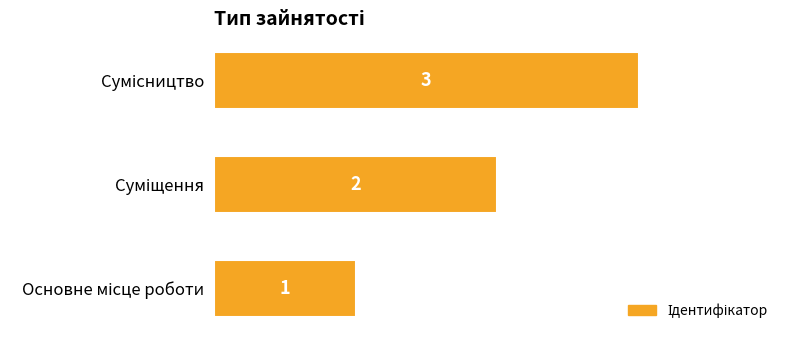

How many values are between 1 and 3?

3